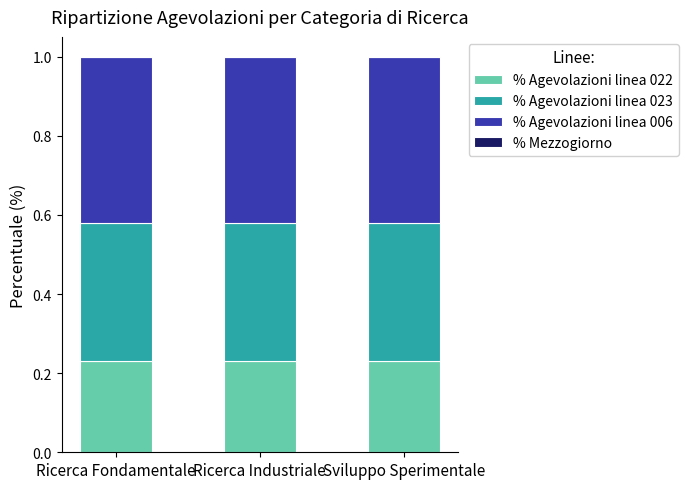

True or false: % Agevolazioni linea 022 has a value of 0.3 at Ricerca Fondamentale.

False